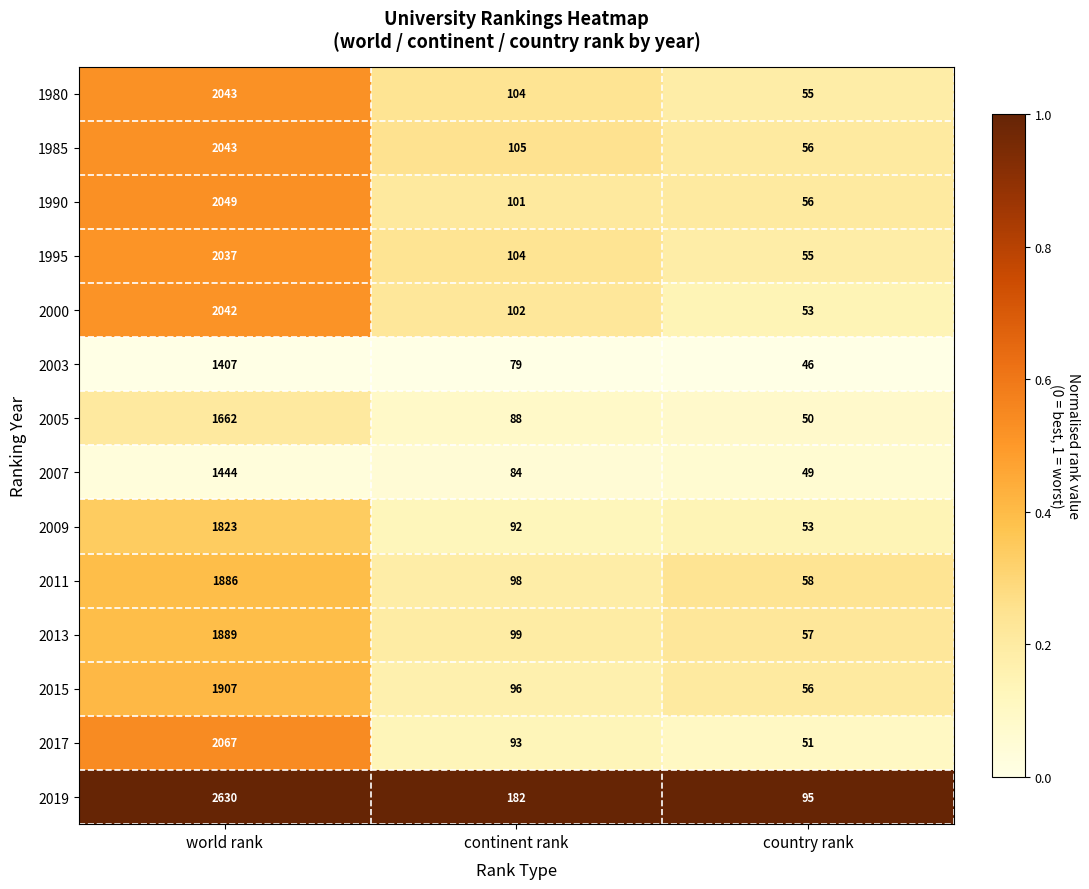

Is the value of 2003 at continent rank greater than the value of 2019 at country rank?

No